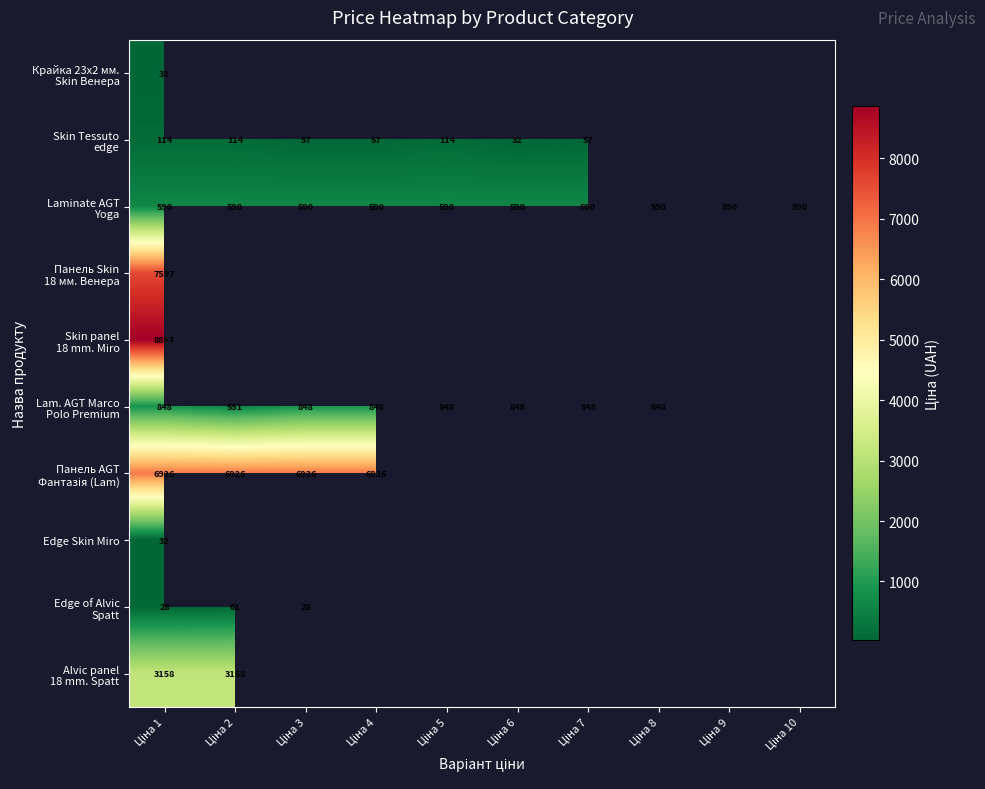

Which has a higher value, Ціна 10 or Ціна 6?

Ціна 6